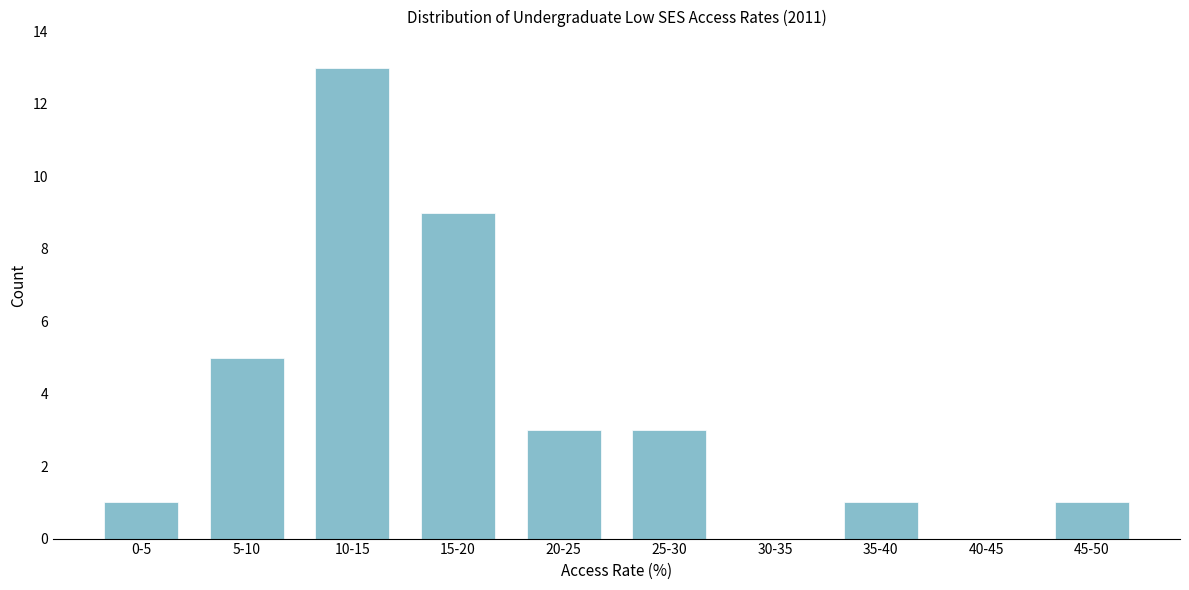

Reading right to left, extract all data points from this chart.

45-50=1	40-45=0	35-40=1	30-35=0	25-30=3	20-25=3	15-20=9	10-15=13	5-10=5	0-5=1